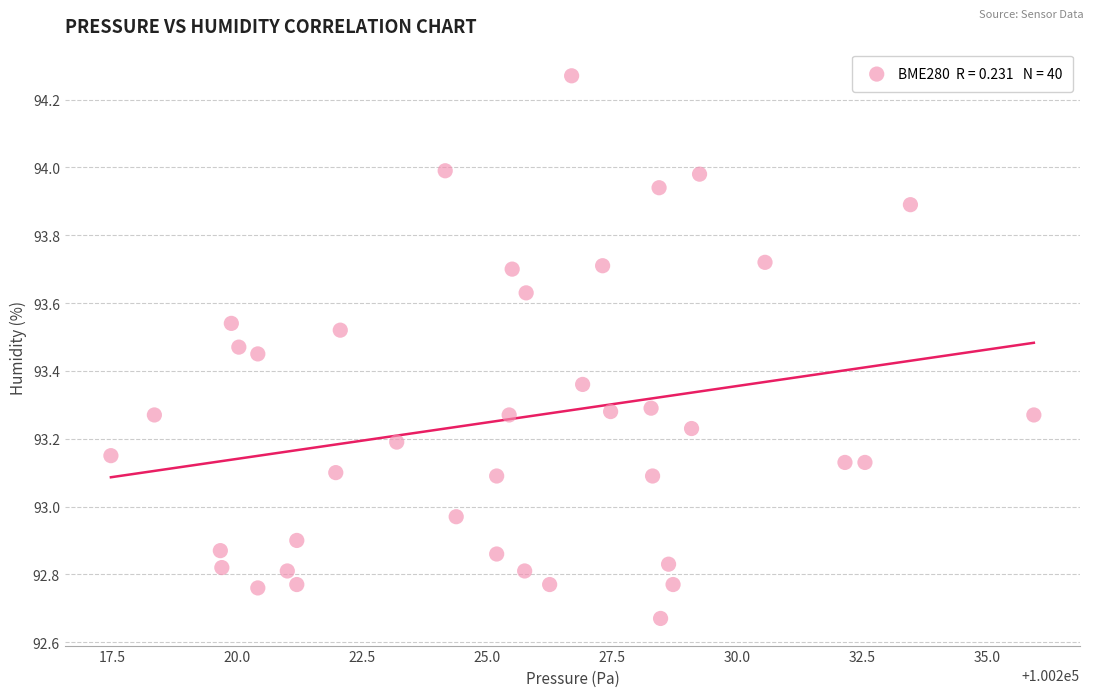

What is the range of X values (max minus min)?

18.5